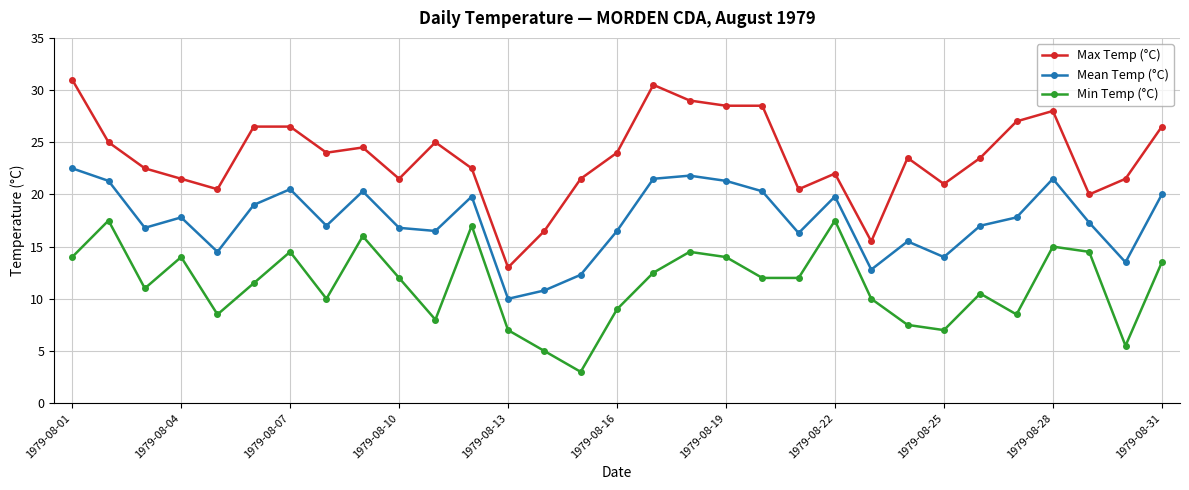

Which series has the largest total across all categories?

Max Temp (°C)